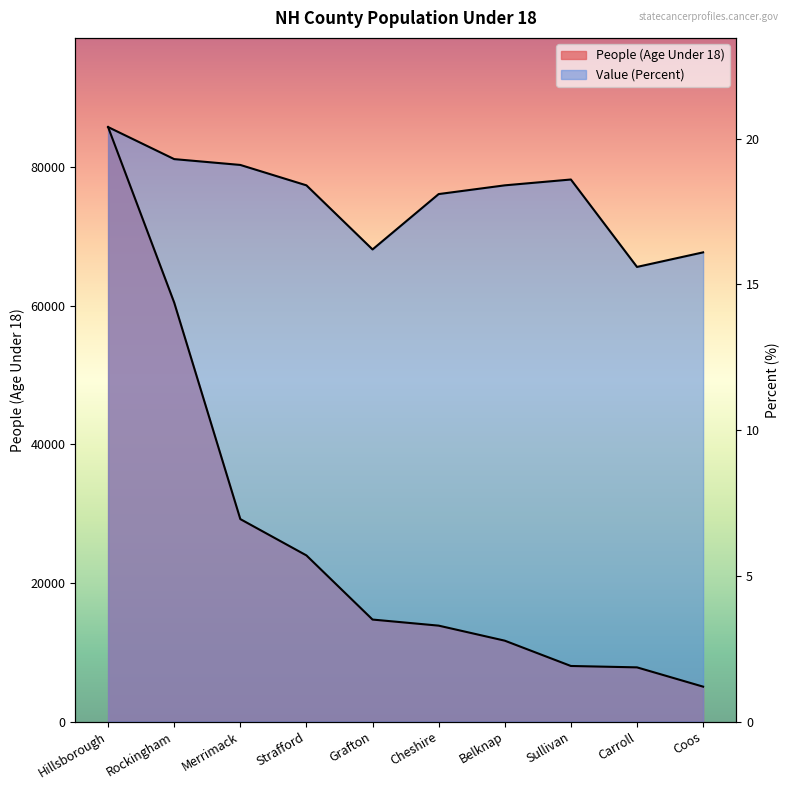

Which has a higher value, Sullivan or Merrimack?

Merrimack